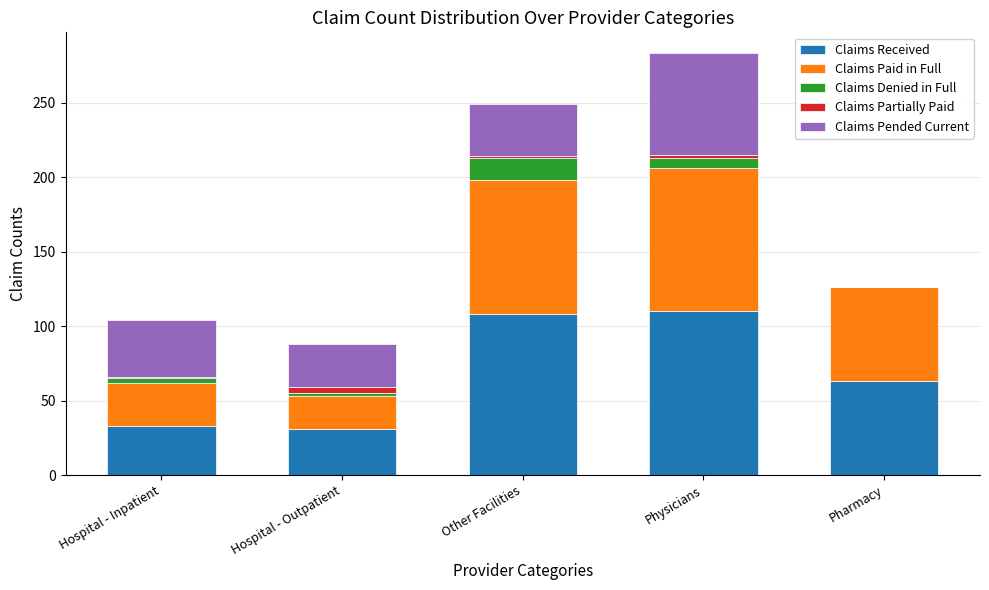

At which category is the sum across all series the highest?

Physicians